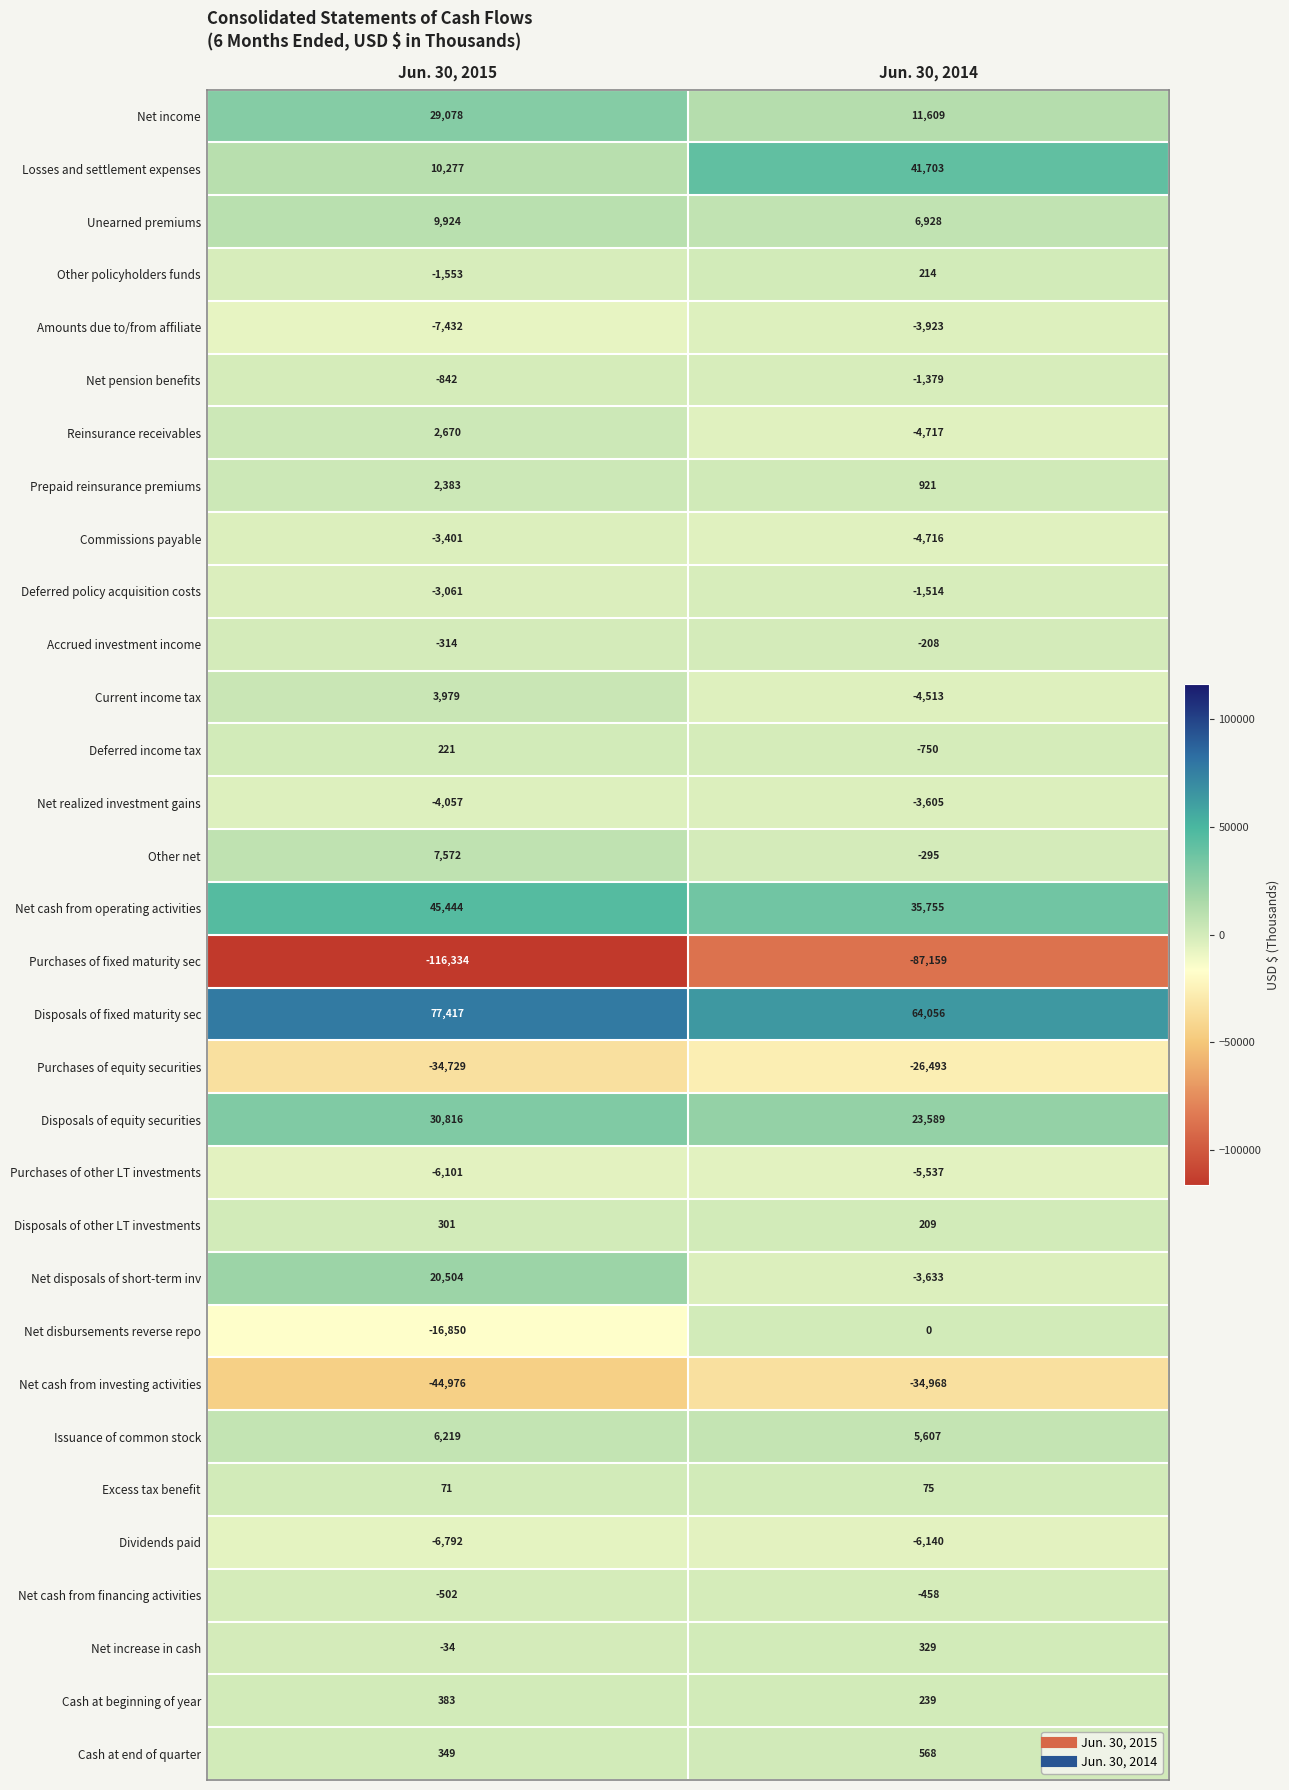

Which series has the largest total across all categories?

Disposals of fixed maturity sec